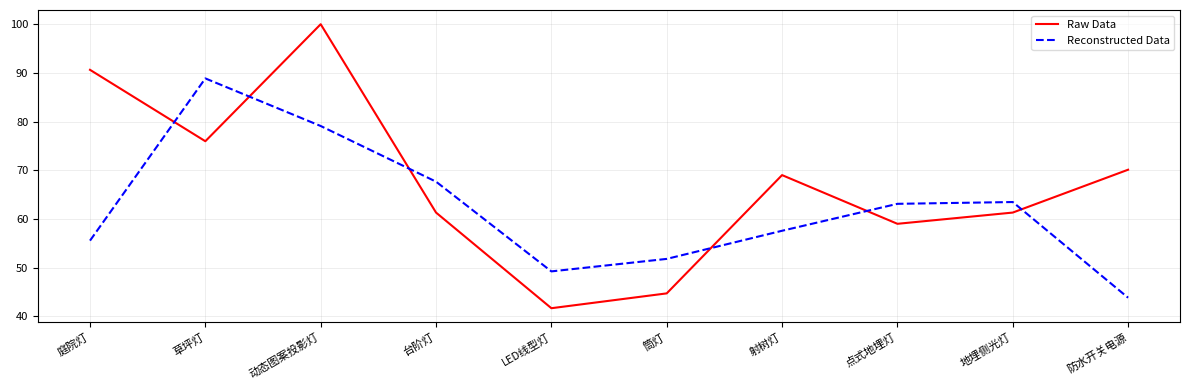

Which series has the largest total across all categories?

Raw Data